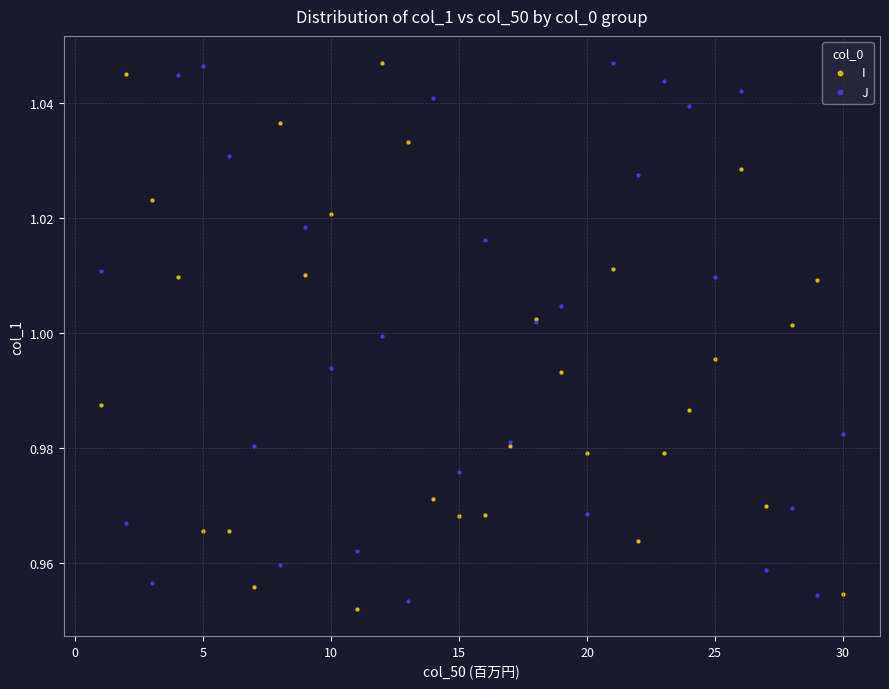

What is the X range (max minus min) for the scatter plot?

29.0